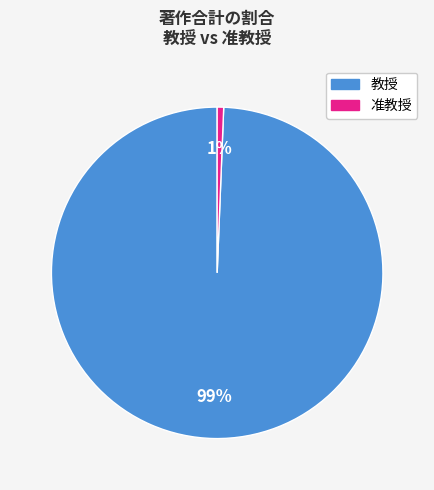

To the nearest percent, what is the average slice percentage?

50%